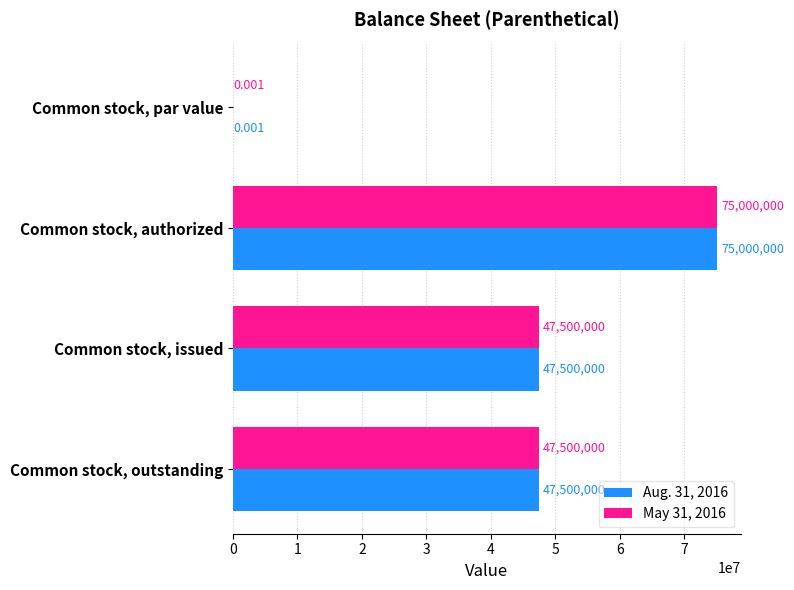

Which category has the highest value in the May 31, 2016 series?

Common stock, authorized